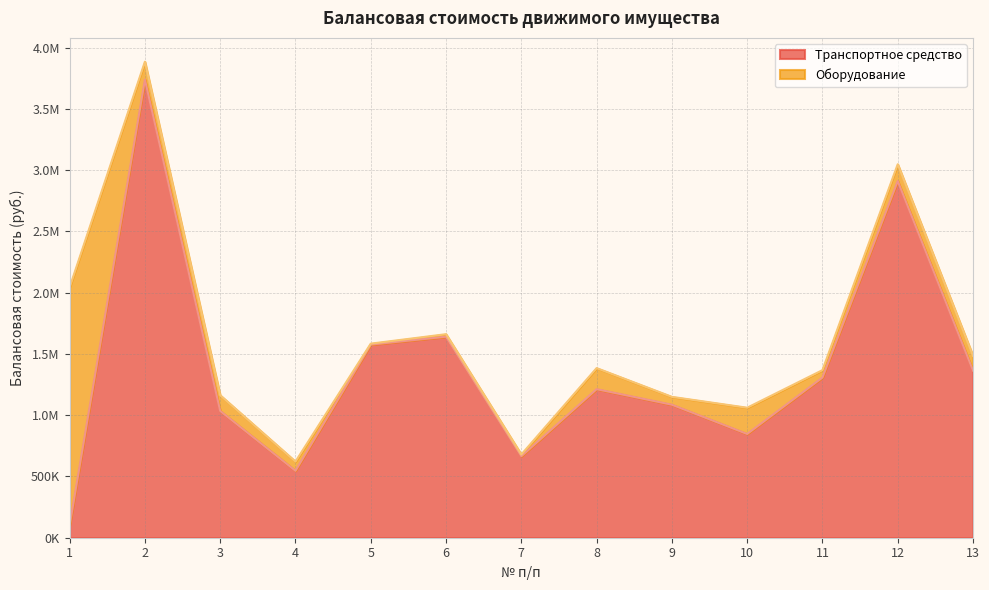

What is the value of the 12th point from the left?

2910630.0